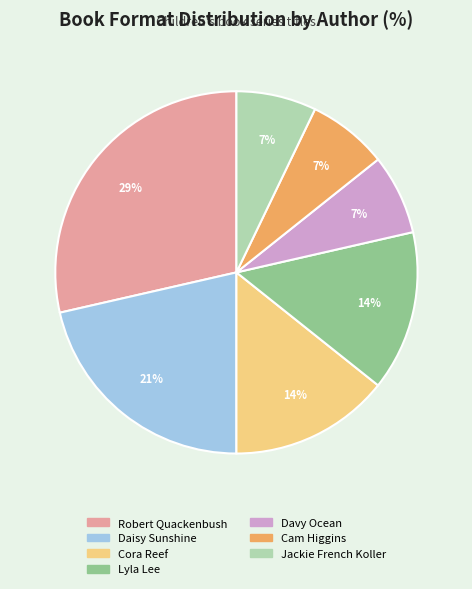

Does Cora Reef account for over 50% of the chart?

No